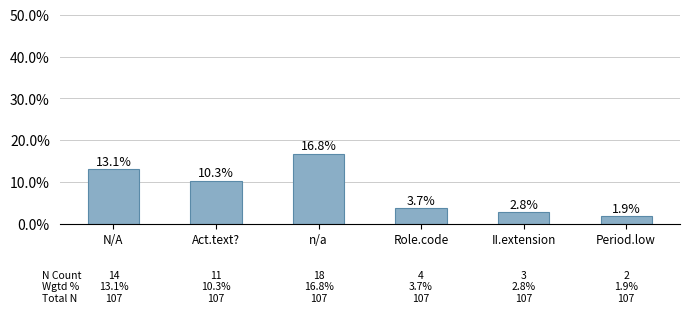

Does the chart contain any negative values?

No